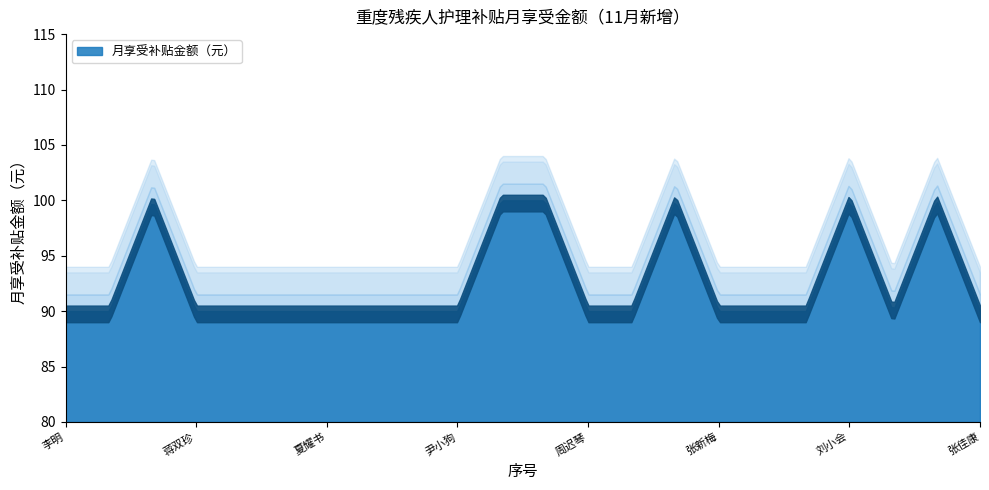

Which label corresponds to the largest value in the chart?

陈华